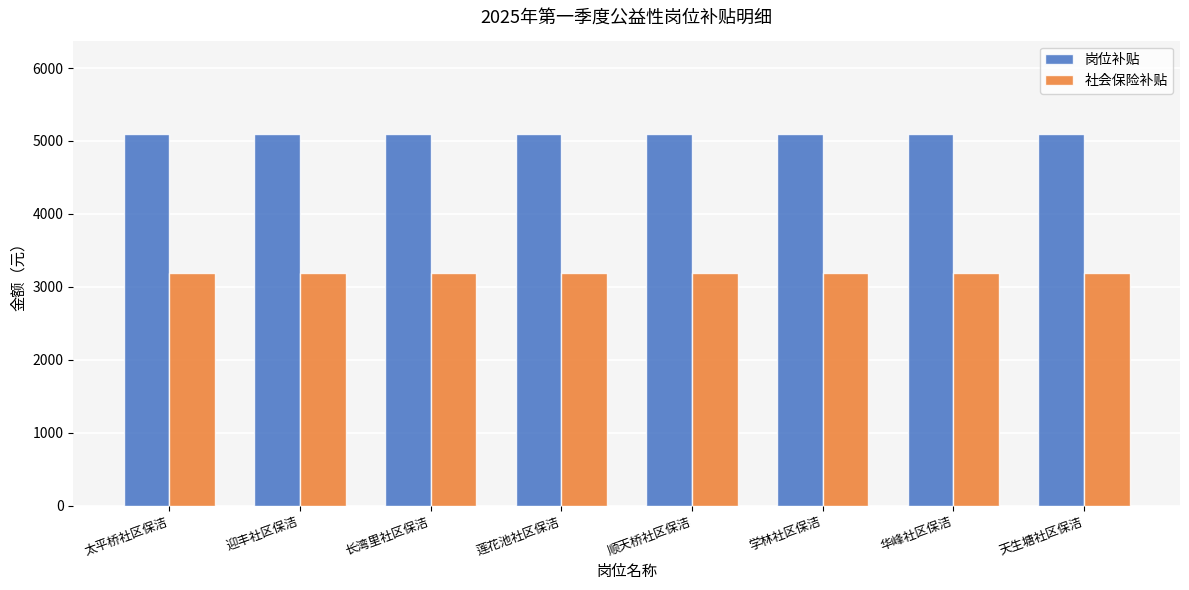

How many categories are shown in the chart?

8